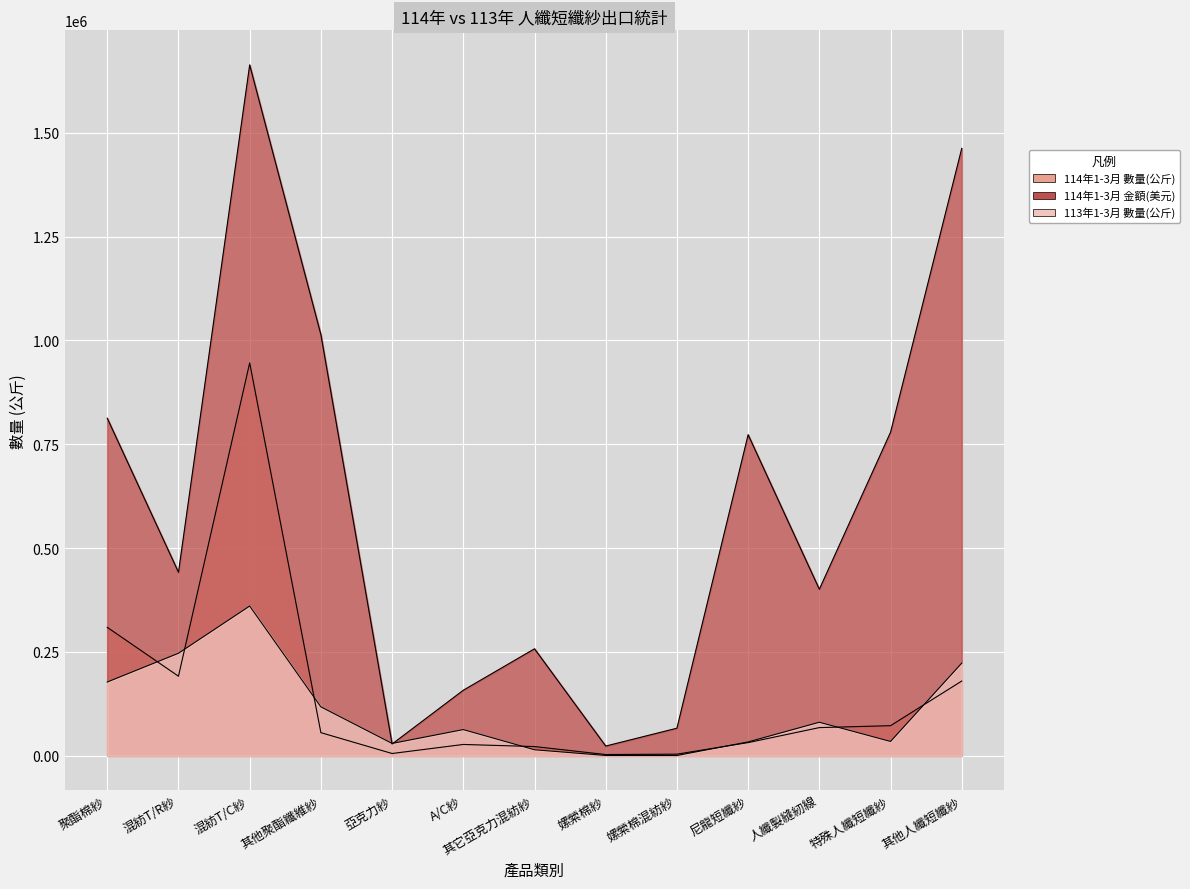

True or false: 114年1-3月 數量(公斤) has more than 0 points higher than both neighbors.

True